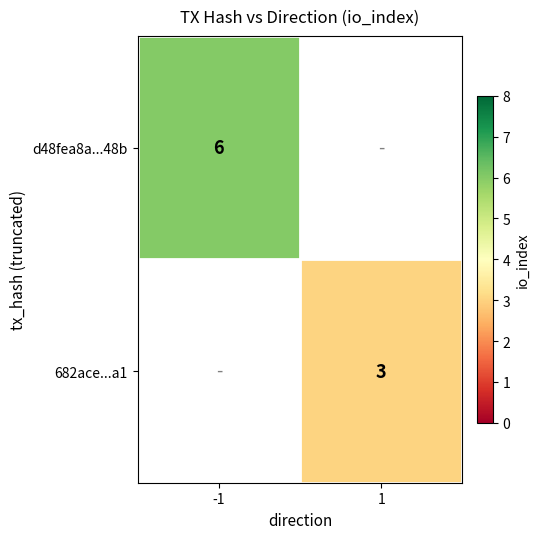

Is it true that d48fea8a...48b equals 6 at -1?

True